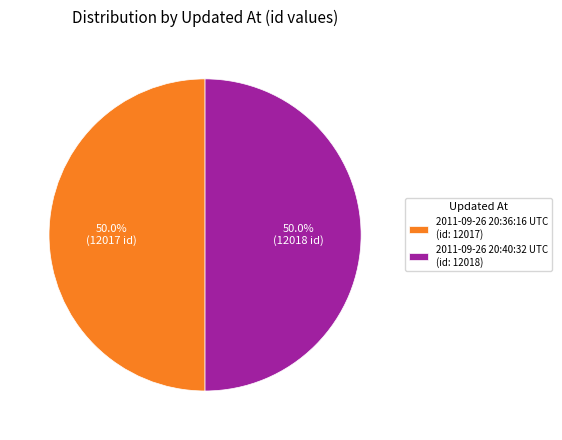

What portion of the pie excludes 2011-09-26 20:40:32 UTC (id: 12018)?

50.0%